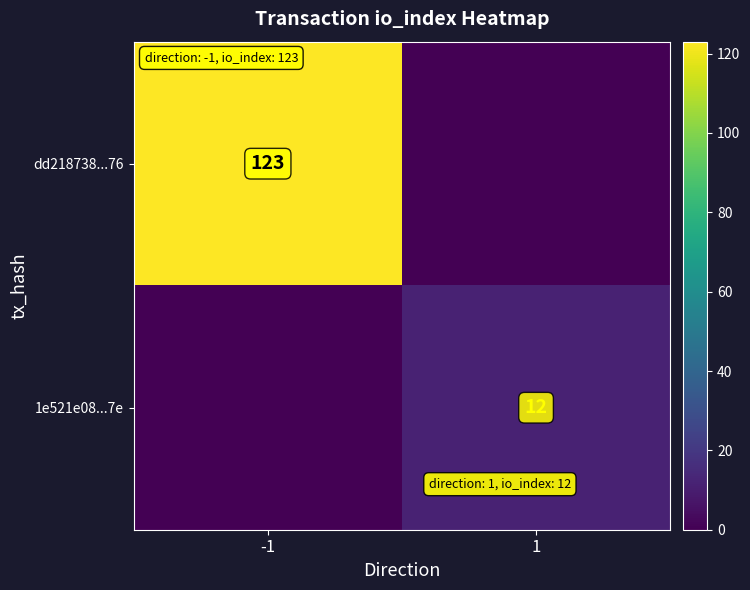

The dd218738...76 series shows 123 at -1. True or false?

True